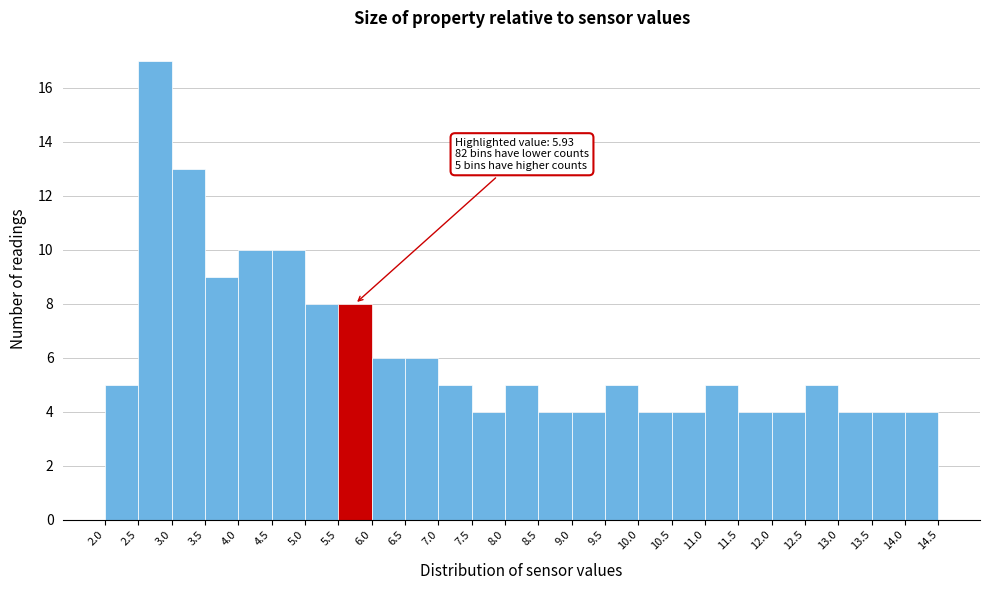

Which range on the x-axis has the tallest bar?

2.5 to 3.0